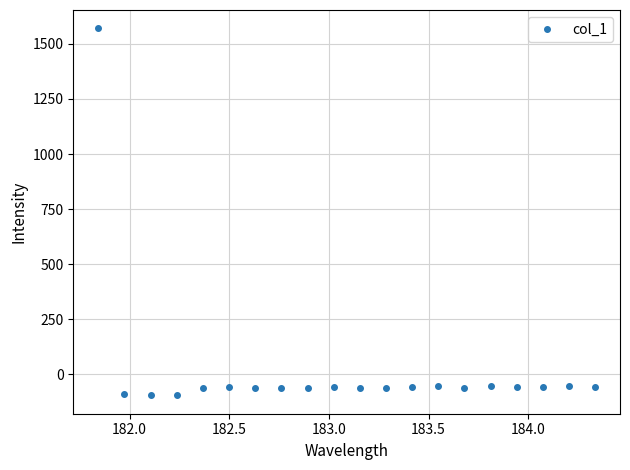

What is the greatest value displayed?

1570.3